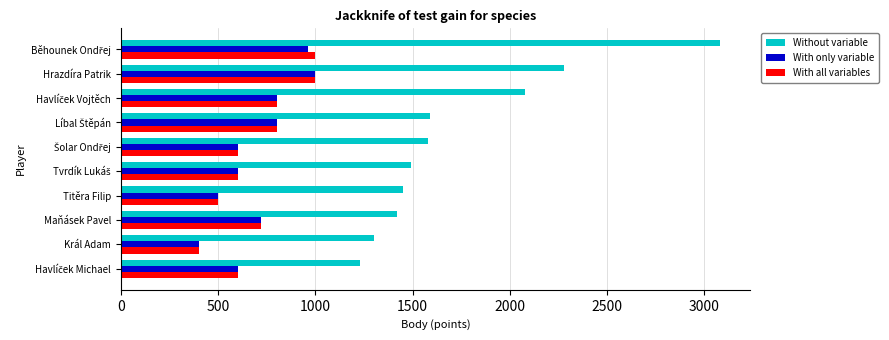

Count the number of categories in the chart.

10